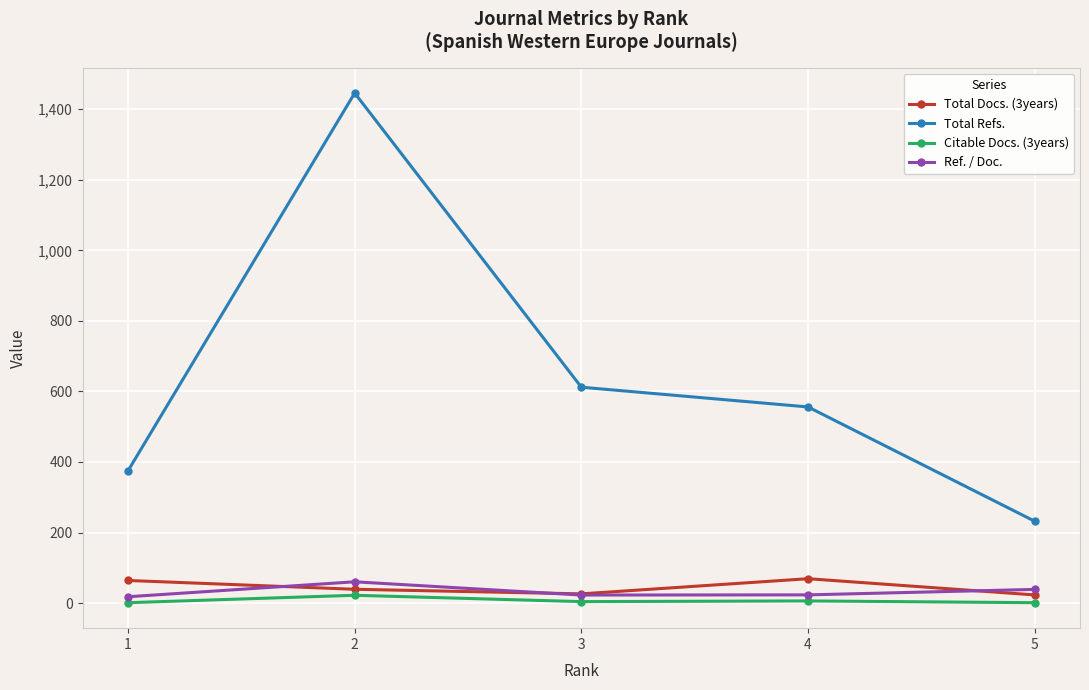

What is the difference between the Citable Docs. (3years) values at 3 and 5?

3.0